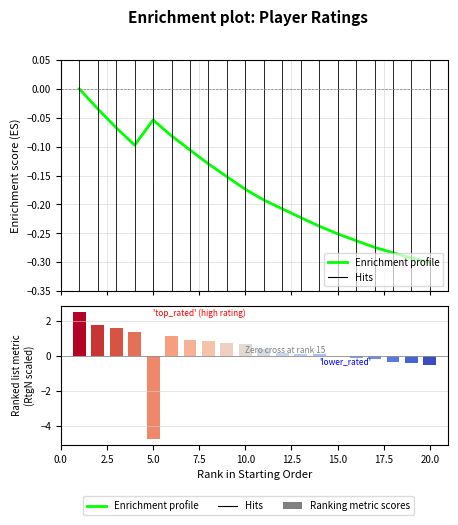

At which label is RtgN closest to -1?

20